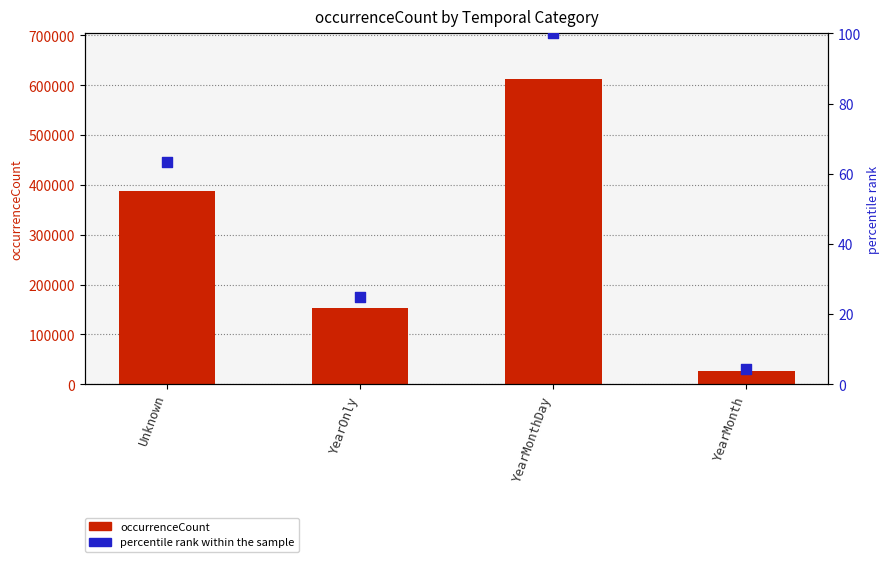

What is the total value across all series at YearMonthDay?

612489.0